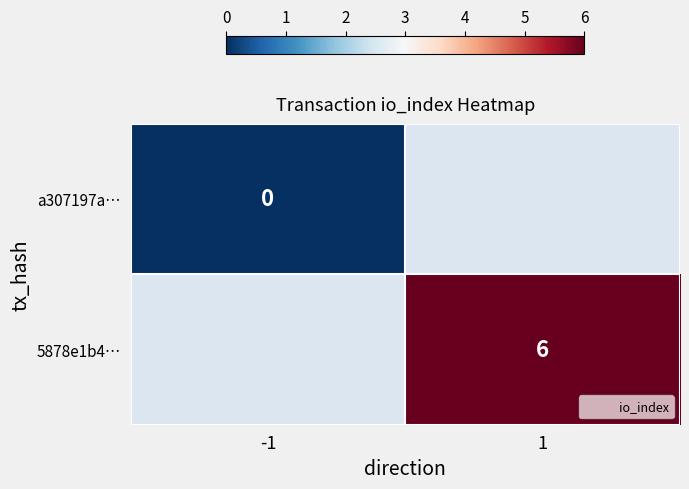

Rank the categories by 5878e1b4… value from highest to lowest.

-1, 1